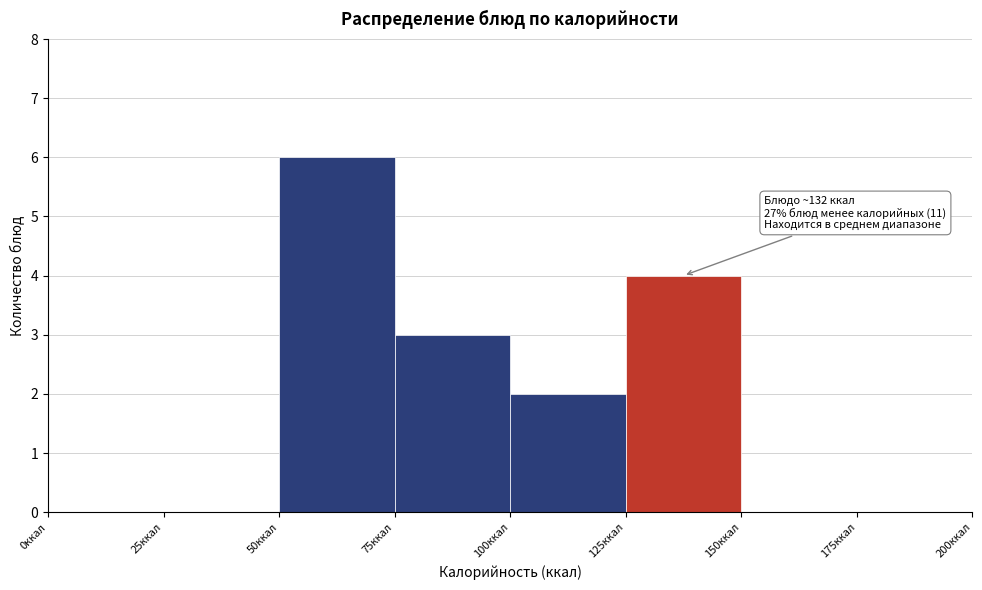

Over which range of the x-axis is the bar tallest?

50 to 75